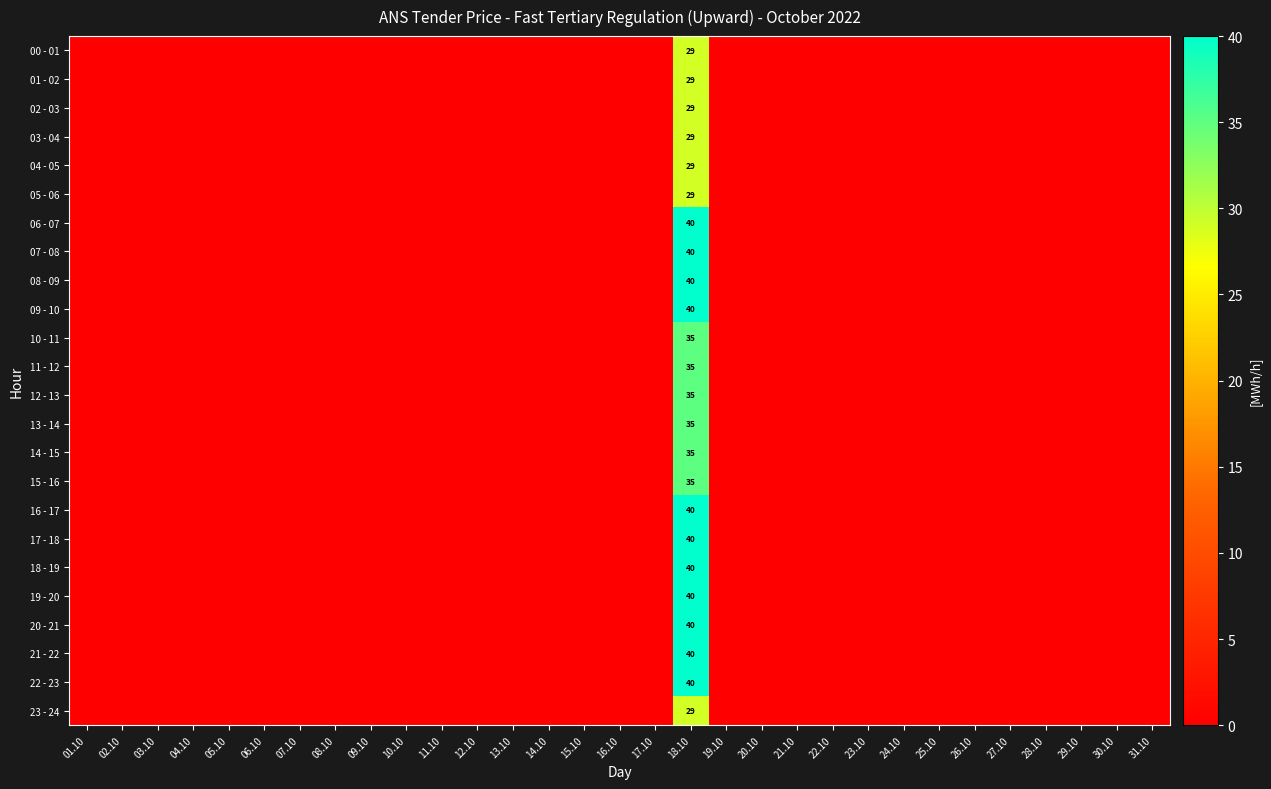

What is the sum of all 04 - 05 values?

29